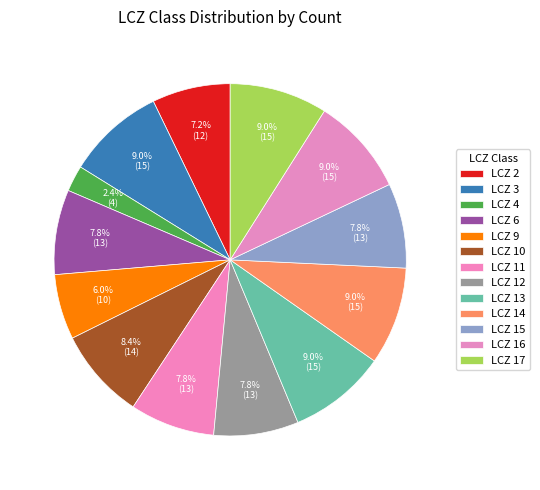

To the nearest percent, what is the difference between the LCZ 13 and LCZ 15 slice percentages?

1%